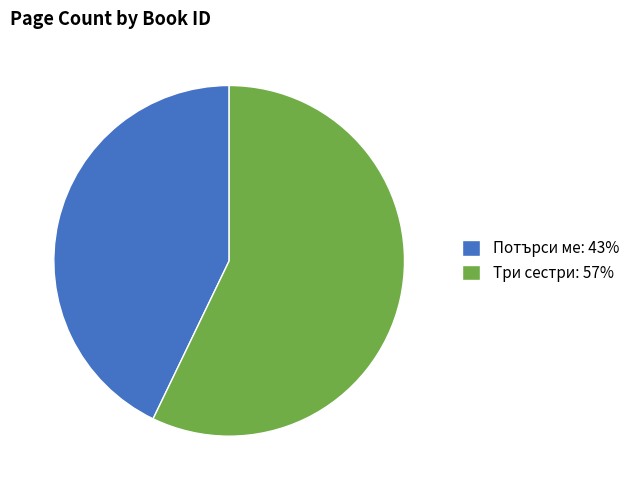

What is the majority slice?

Три сестри: 57%